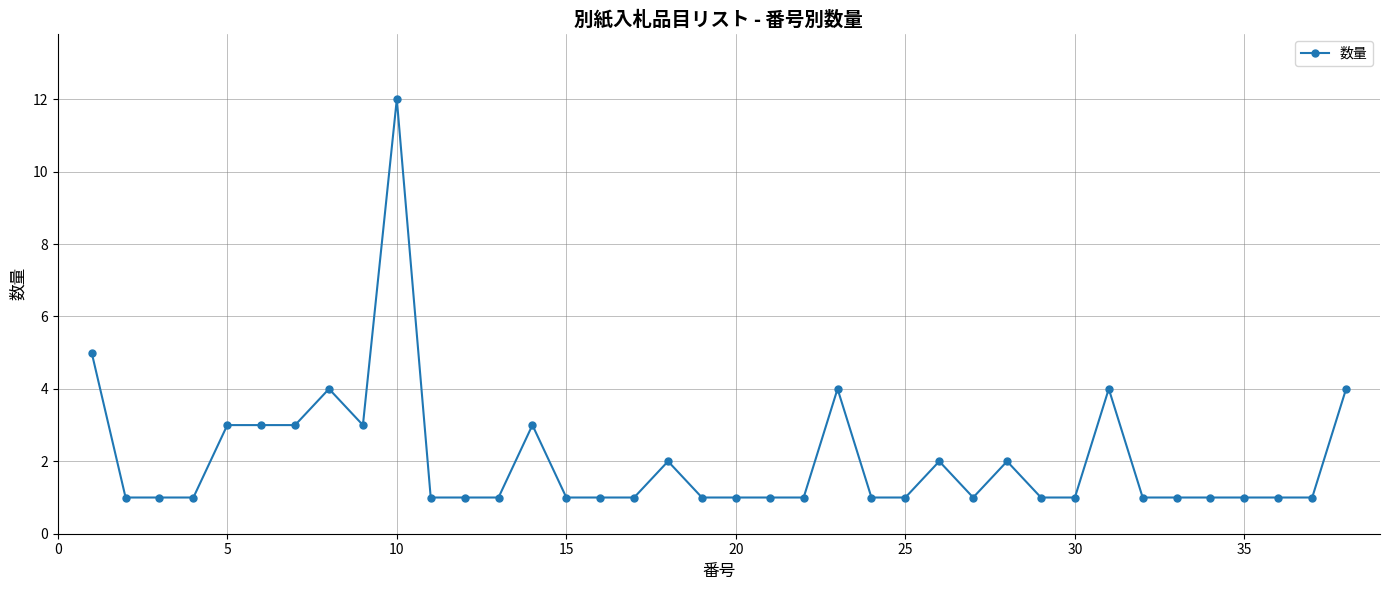

What is the value of the 11th point from the left?

1